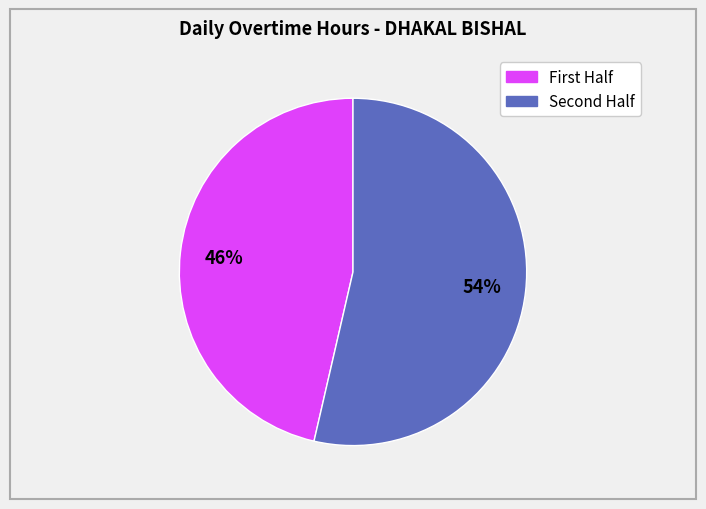

Is there a majority slice in this chart?

Yes